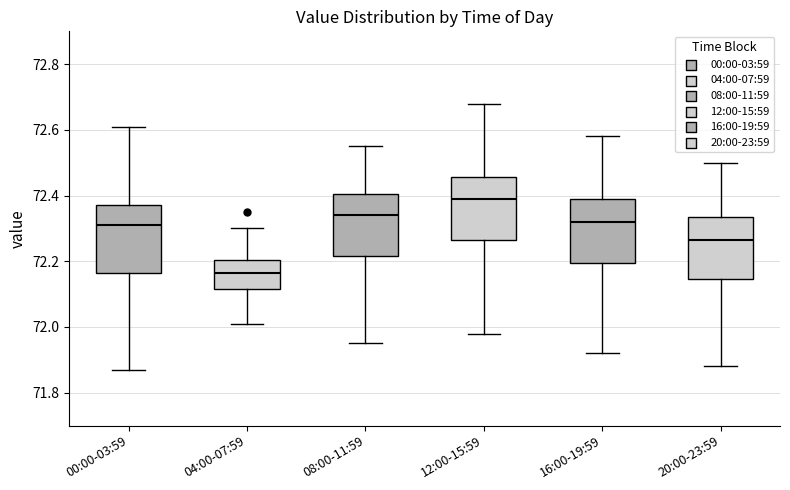

Reading left to right, read every box against the y-axis: the position of its median line, the range the box covers, and the ends of its whiskers. The values are not printed on the chart, so give them approximately, as read against the axis.

00:00-03:59: median 72.32, box 72.16 to 72.38, whiskers 71.88 to 72.62
04:00-07:59: median 72.16, box 72.12 to 72.20, whiskers 72.02 to 72.30
08:00-11:59: median 72.34, box 72.22 to 72.40, whiskers 71.96 to 72.56
12:00-15:59: median 72.40, box 72.26 to 72.46, whiskers 71.98 to 72.68
16:00-19:59: median 72.32, box 72.20 to 72.40, whiskers 71.92 to 72.58
20:00-23:59: median 72.26, box 72.14 to 72.34, whiskers 71.88 to 72.50